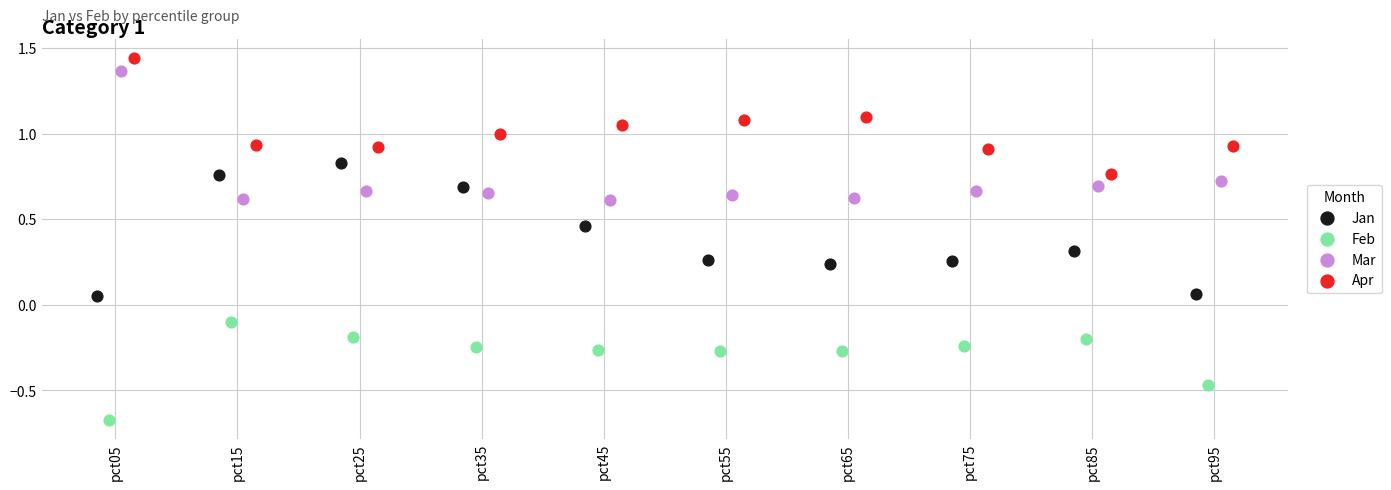

Which series reaches the minimum Y coordinate?

Feb